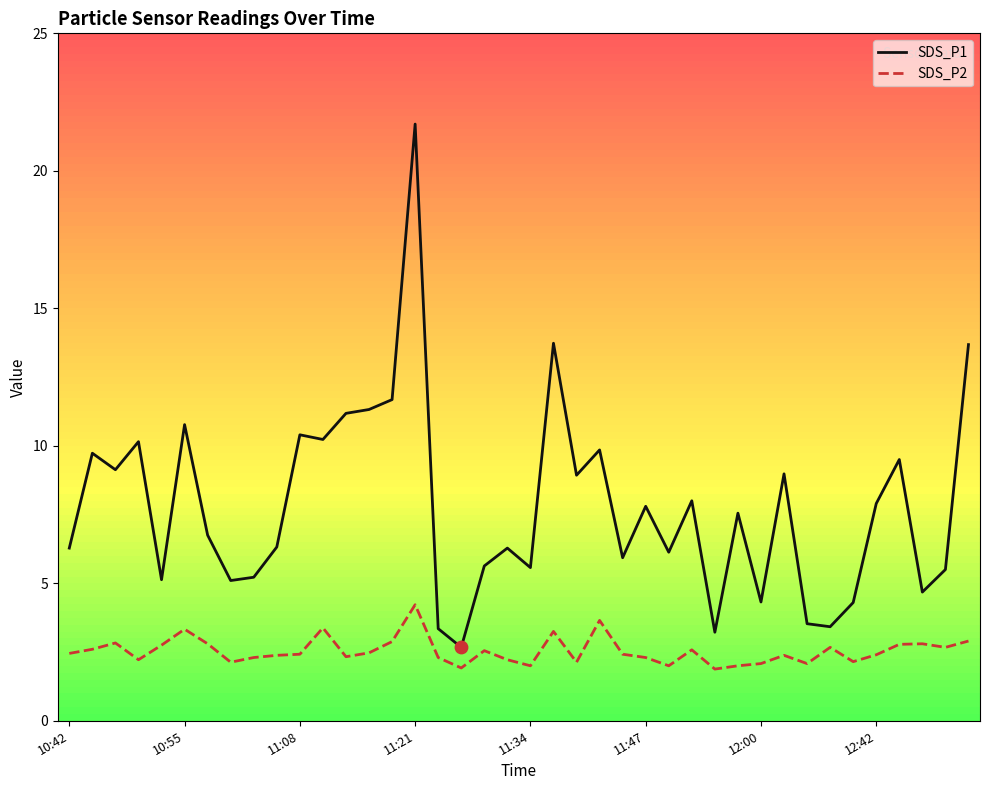

Which series has the largest total across all categories?

SDS_P1